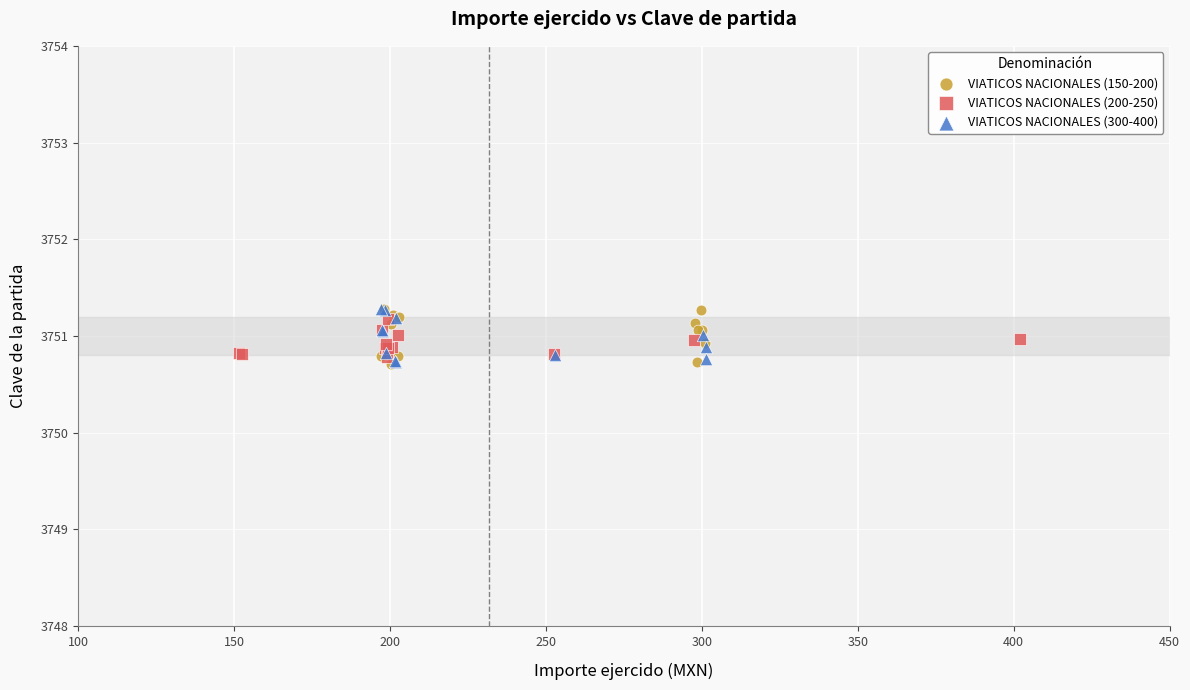

What are all the series names shown in the legend?

VIATICOS NACIONALES (150-200), VIATICOS NACIONALES (200-250), VIATICOS NACIONALES (300-400)